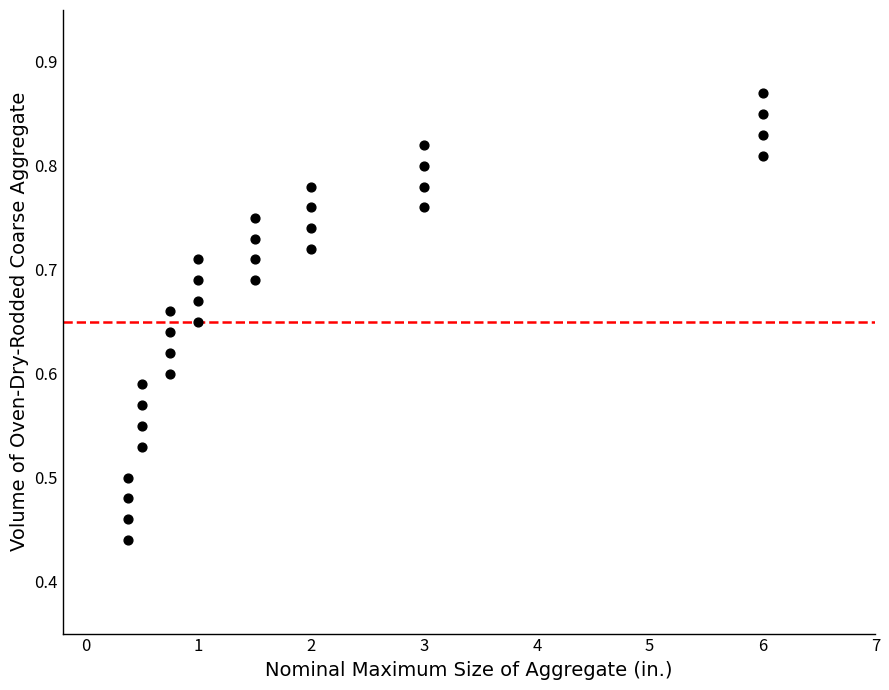

Count the number of points in this scatter plot.

32